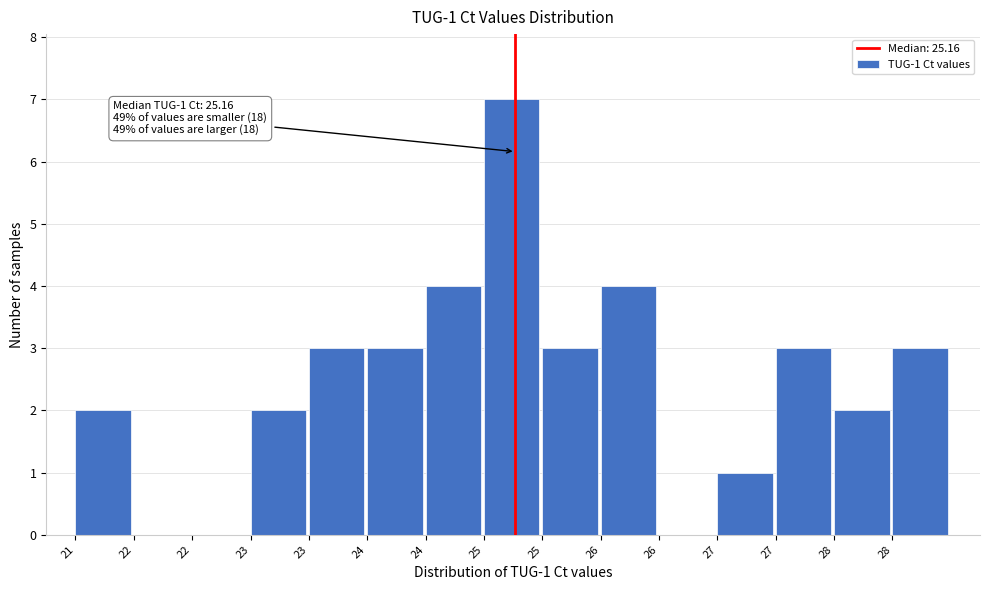

How many data points does each series have?

15